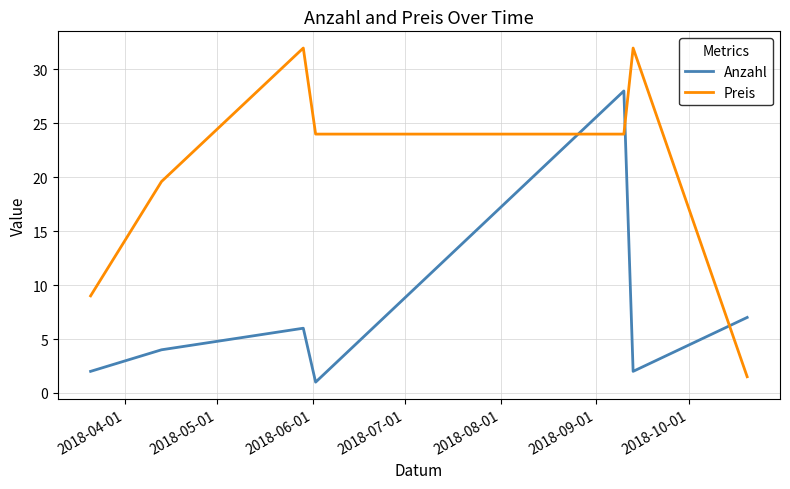

What are all the series names shown in the legend?

Anzahl, Preis